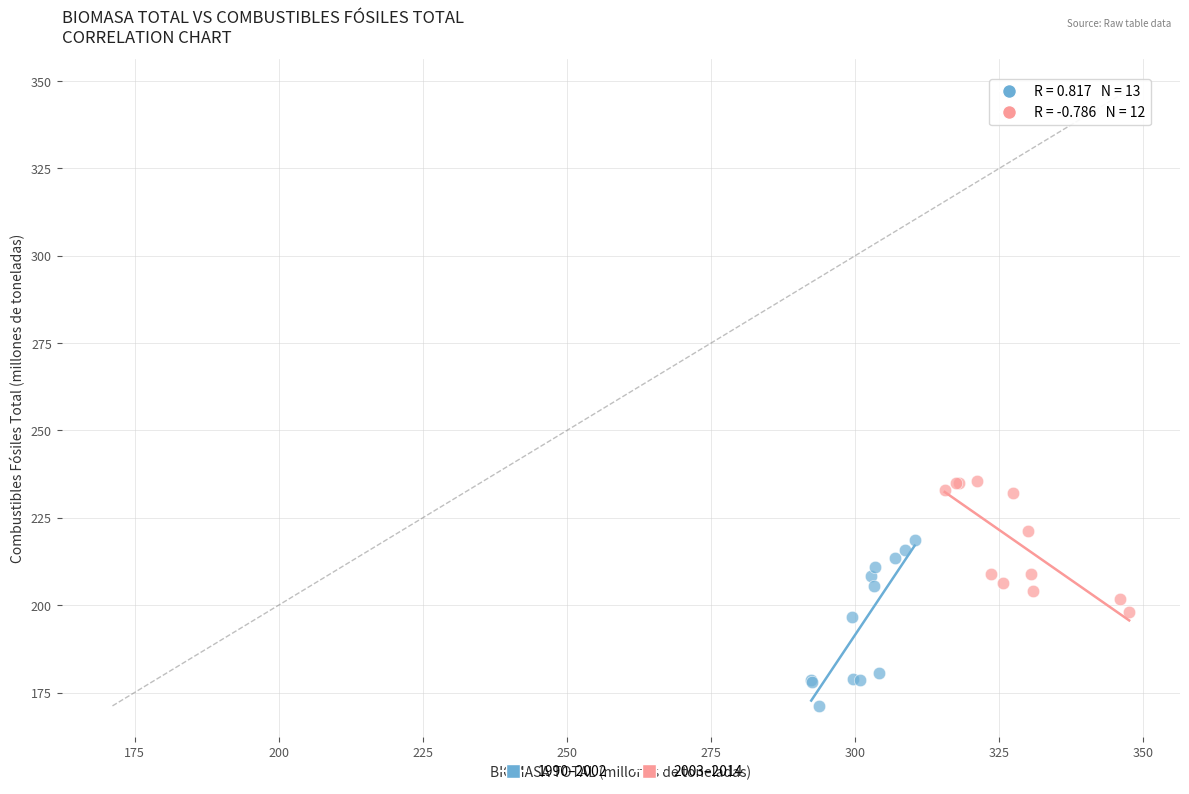

Which series contains the lowest Y value?

1990–2002